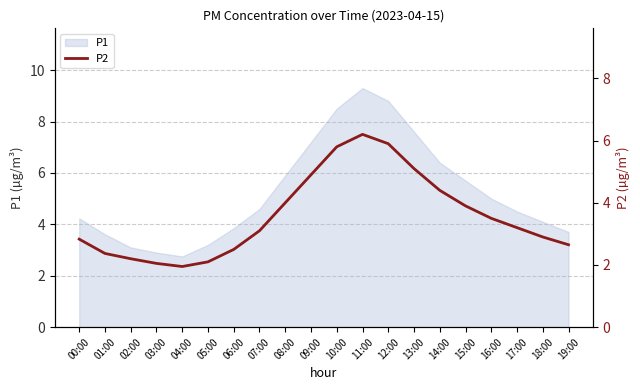

True or false: the data shows 4.9 at 00:00.

False